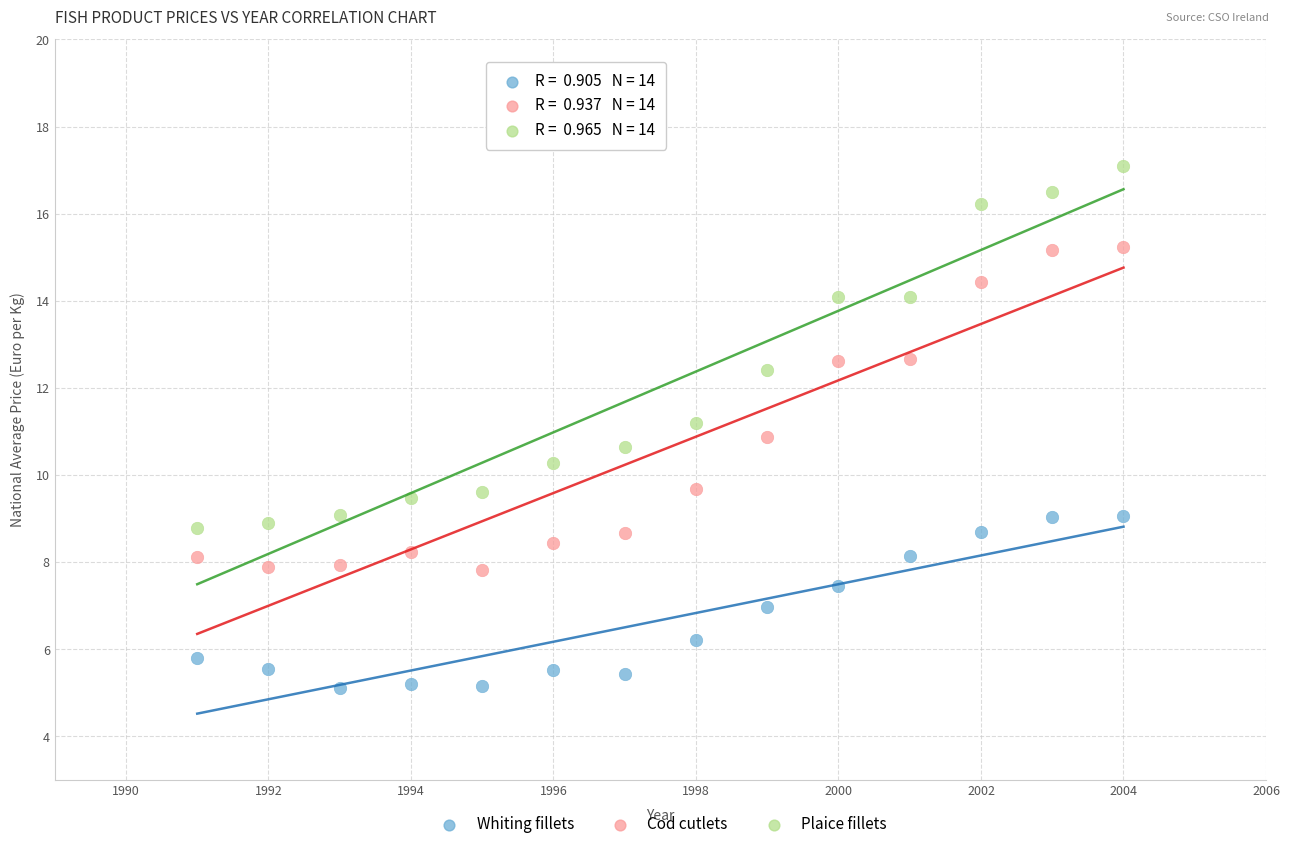

Which series has the widest spread of Y values?

Plaice fillets